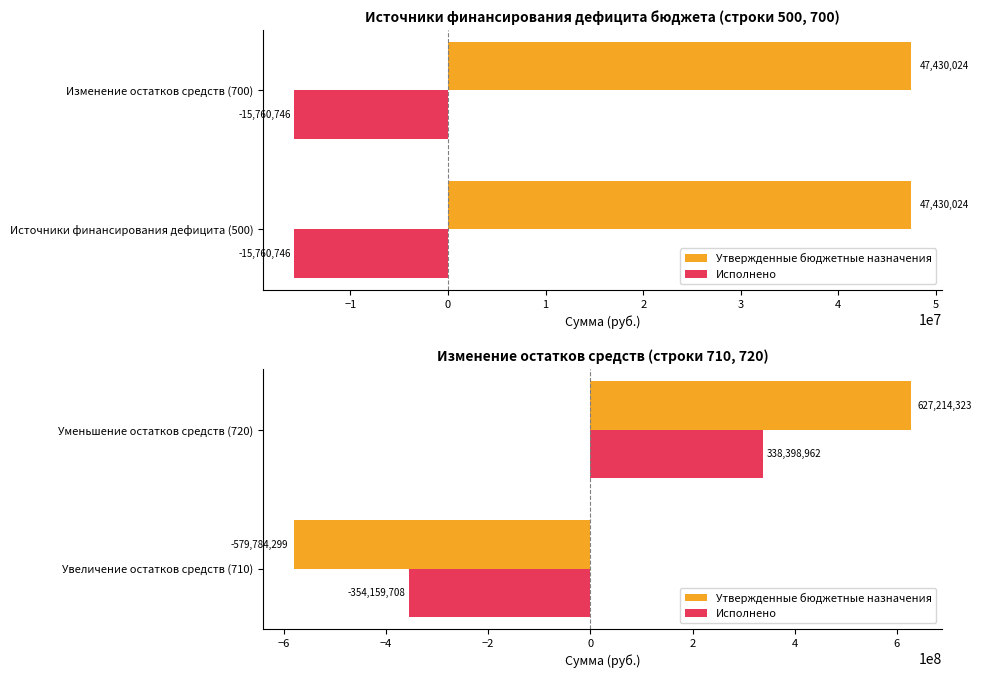

The Исполнено series shows 554586970.3 at Уменьшение остатков средств (720). True or false?

False